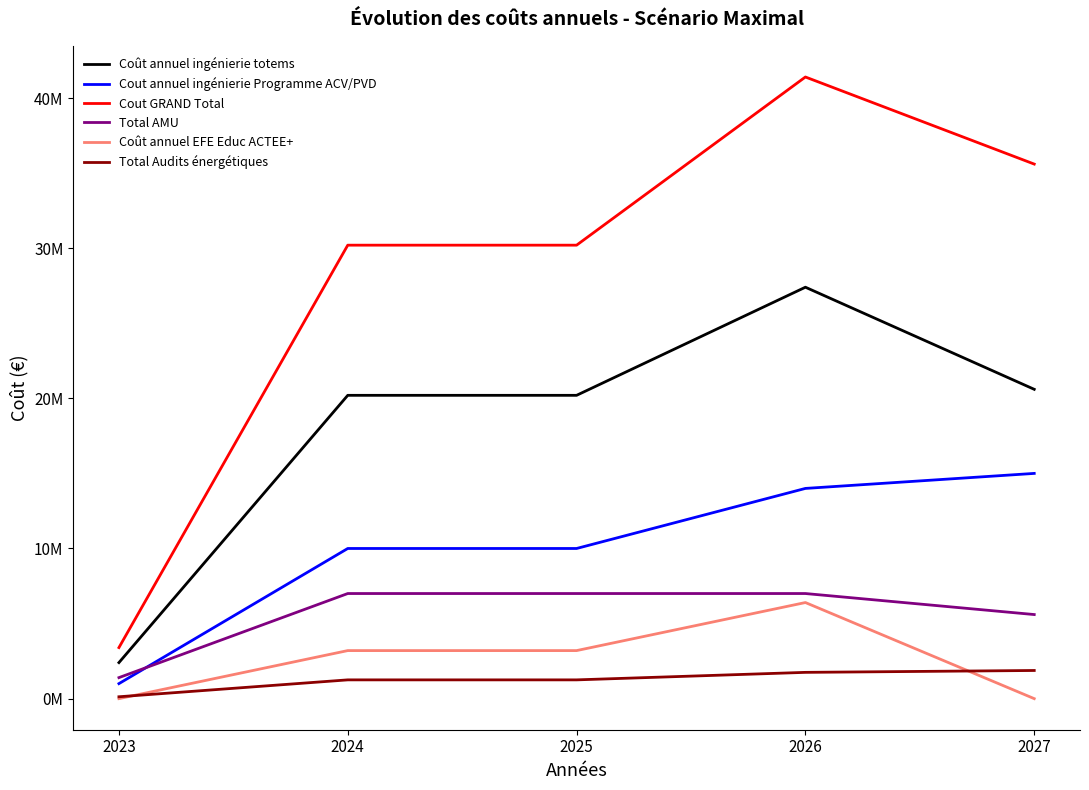

Between 2026 and 2027, which is larger?

2026